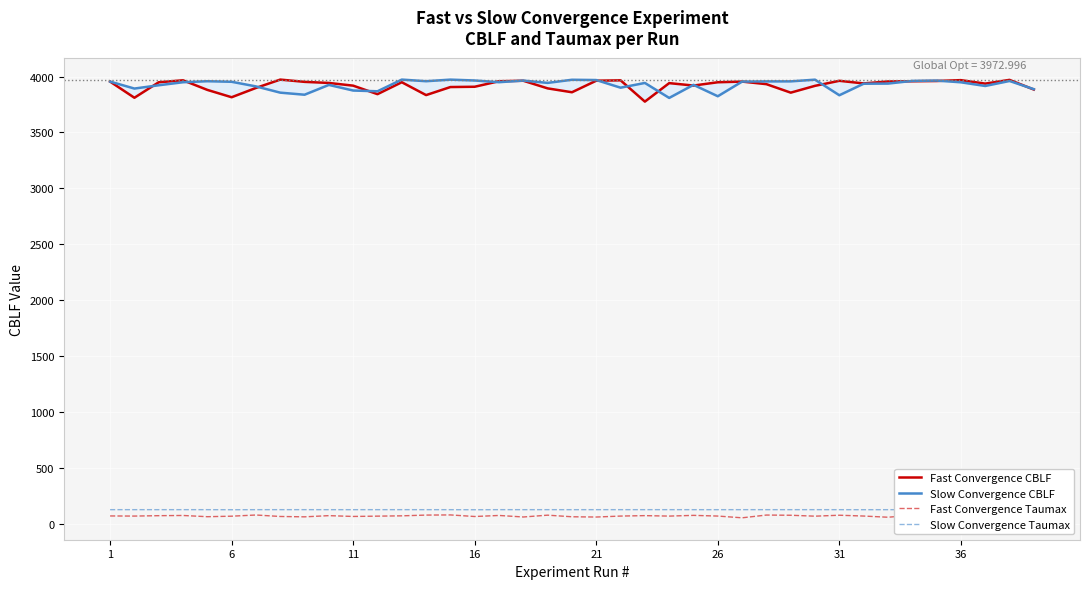

What is the minimum value for Fast Convergence CBLF?

3776.1